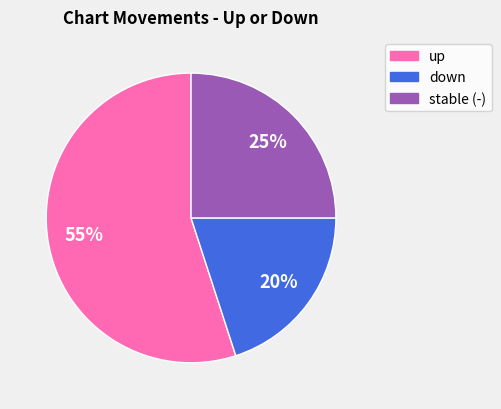

Which has a higher value, down or up?

up